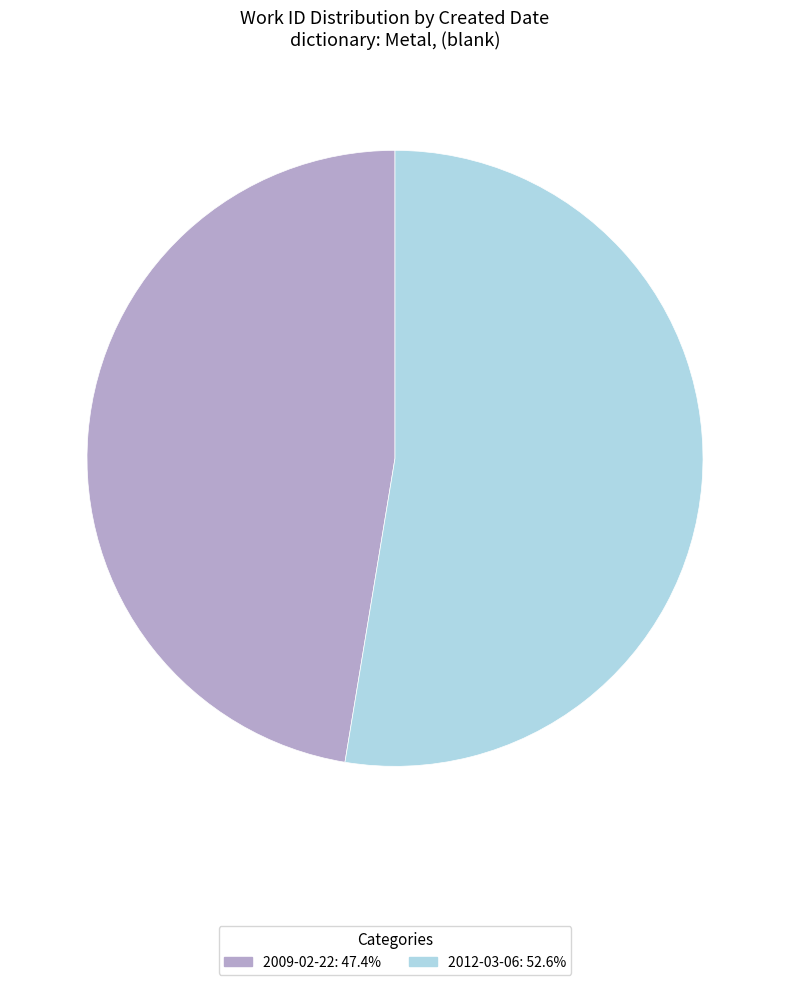

Is it true that 2009-02-22 is 47% of the pie?

True